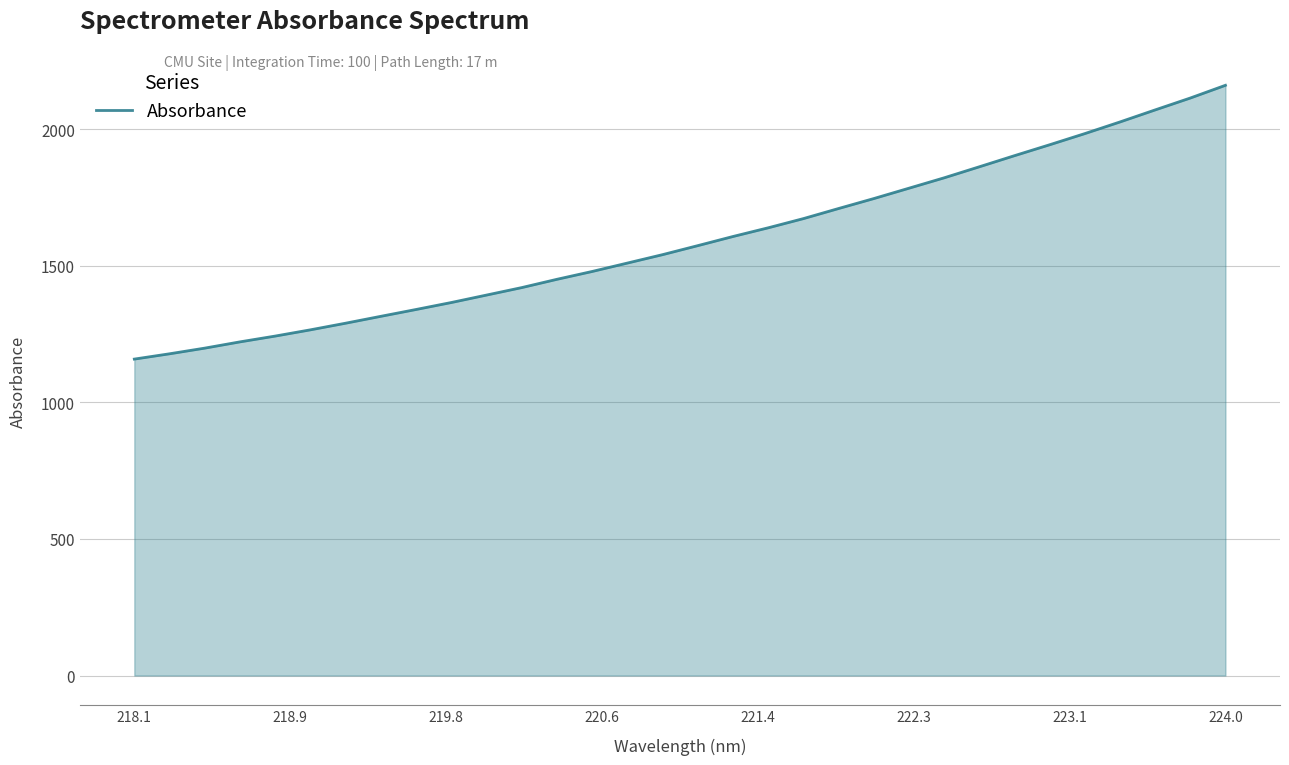

What is the maximum value shown in the chart?

2160.4